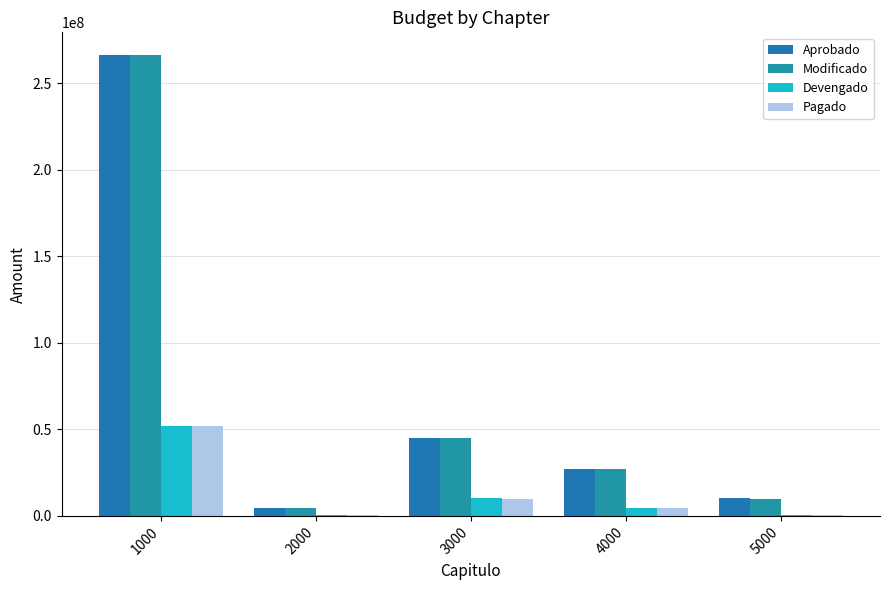

Is it true that Devengado equals 238788 at 2000?

False